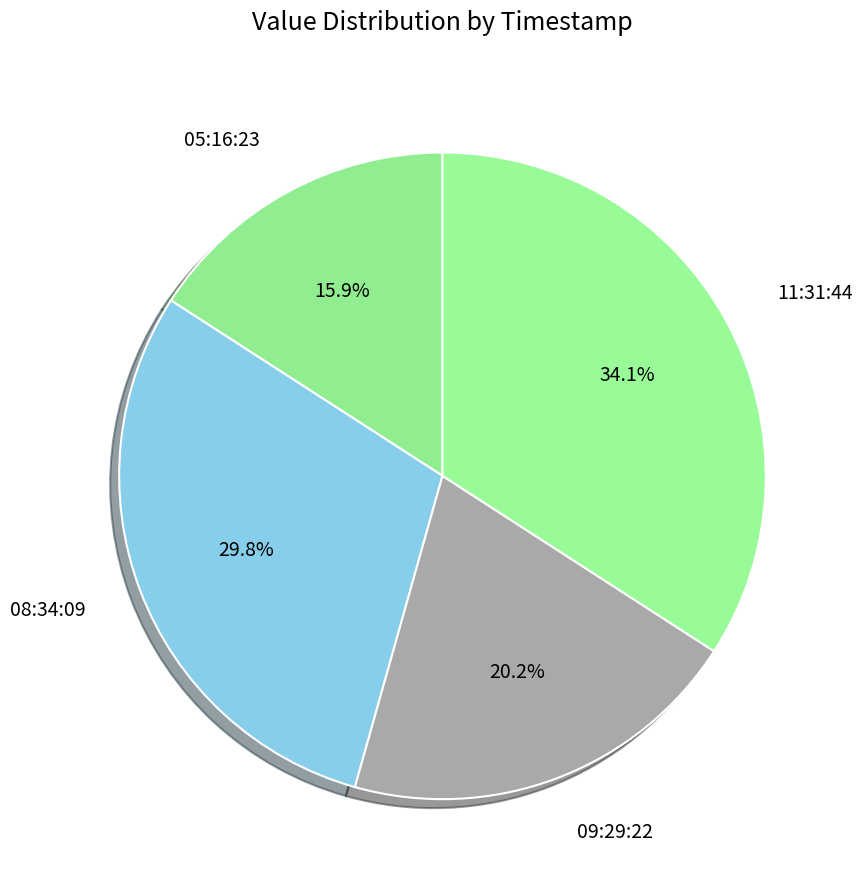

Between 08:34:09 and 11:31:44, which is larger?

11:31:44